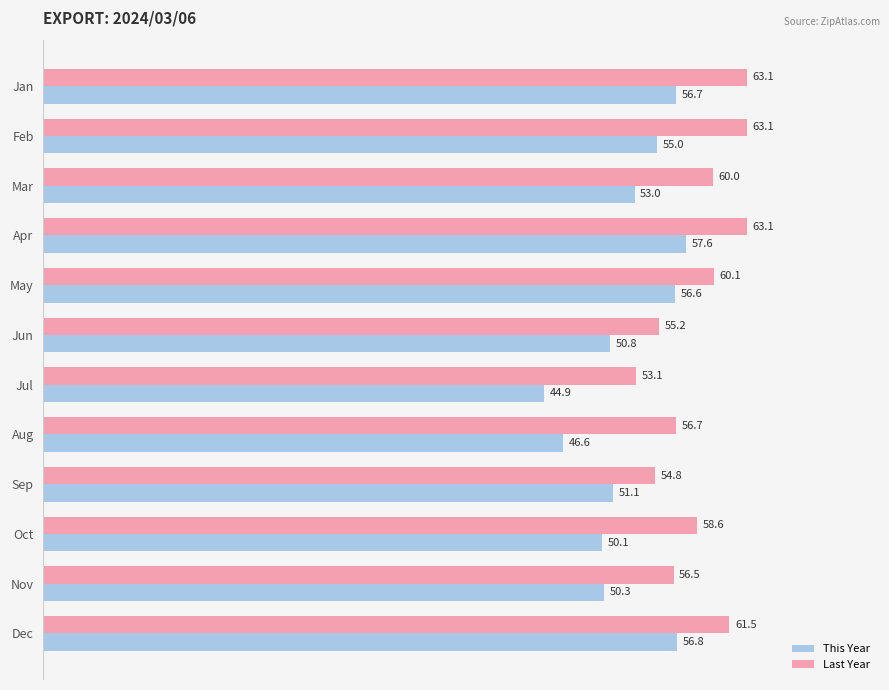

How many distinct data groups are displayed?

2